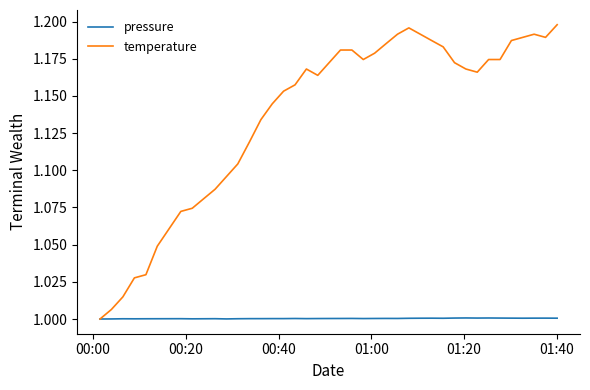

Which series has the largest total across all categories?

temperature